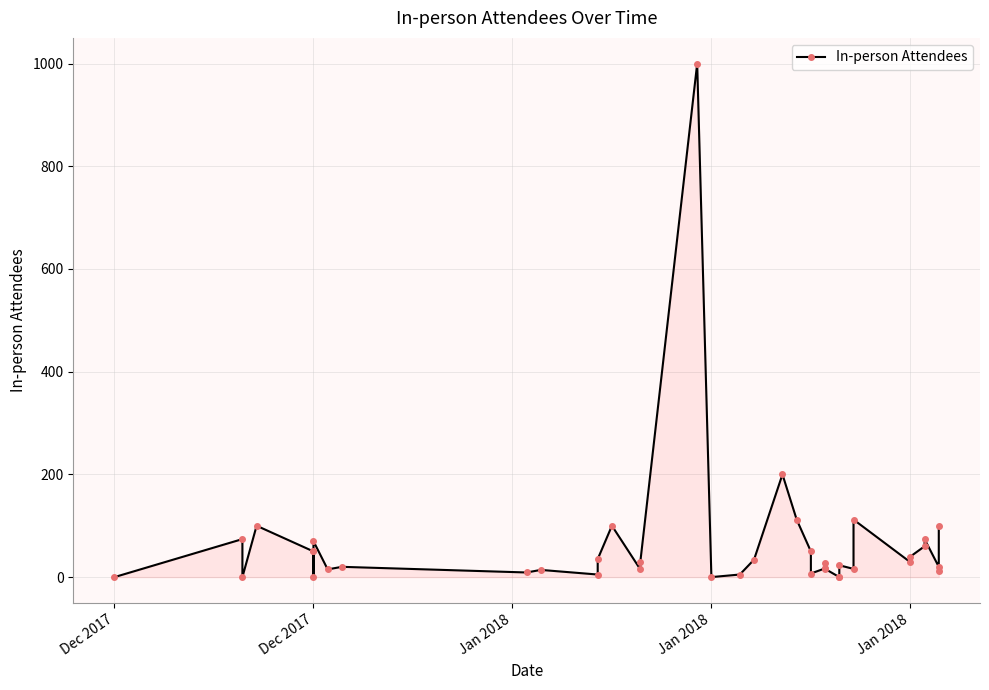

Is it true that the value at Dec 2017 is 22?

False